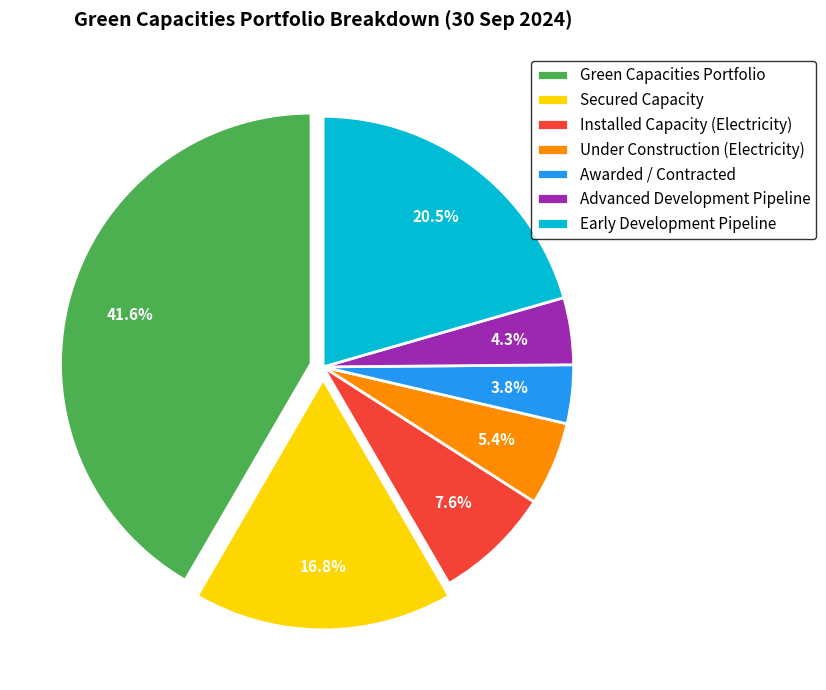

Rank the categories by value from highest to lowest.

Green Capacities Portfolio, Early Development Pipeline, Secured Capacity, Installed Capacity (Electricity), Under Construction (Electricity), Advanced Development Pipeline, Awarded / Contracted